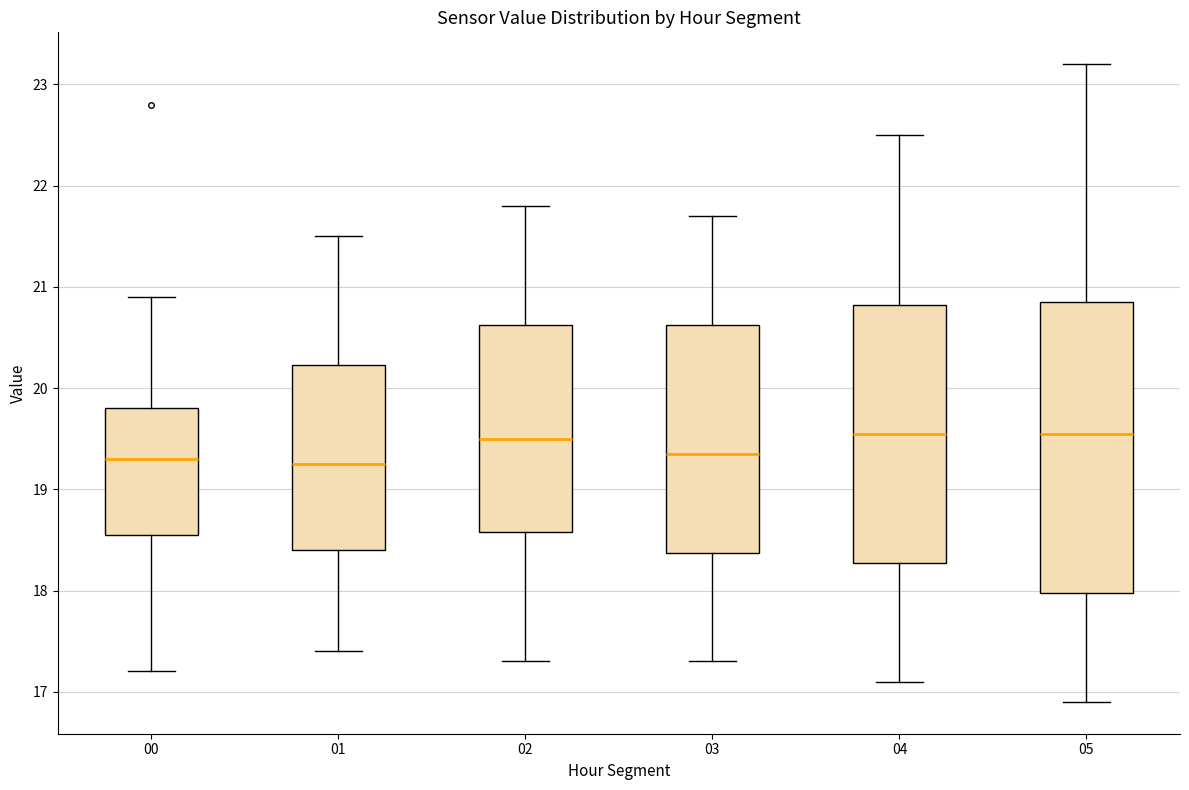

Reading left to right, transcribe this box plot: for each box, give where its median line is, the range the box spans, and where its two whiskers end, as read against the y-axis. The values are not printed on the chart, so give them approximately, as read against the axis.

00: median 19.3, box 18.6 to 19.8, whiskers 17.2 to 20.9
01: median 19.3, box 18.4 to 20.2, whiskers 17.4 to 21.5
02: median 19.5, box 18.6 to 20.6, whiskers 17.3 to 21.8
03: median 19.4, box 18.4 to 20.6, whiskers 17.3 to 21.7
04: median 19.6, box 18.3 to 20.8, whiskers 17.1 to 22.5
05: median 19.6, box 18.0 to 20.9, whiskers 16.9 to 23.2